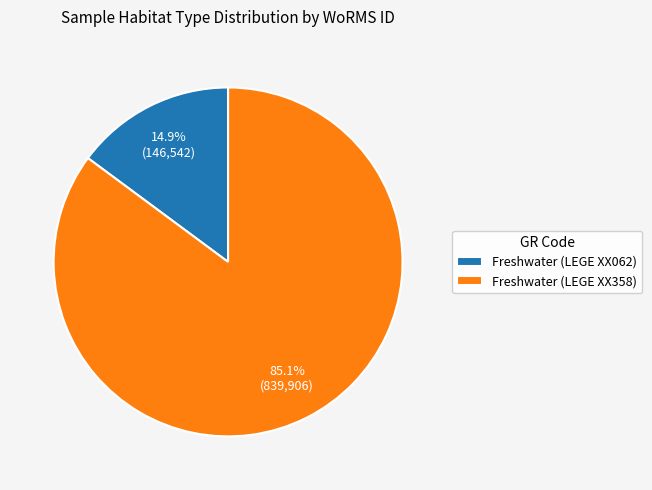

To the nearest percent, what is the difference between the largest and smallest slice percentages?

70%